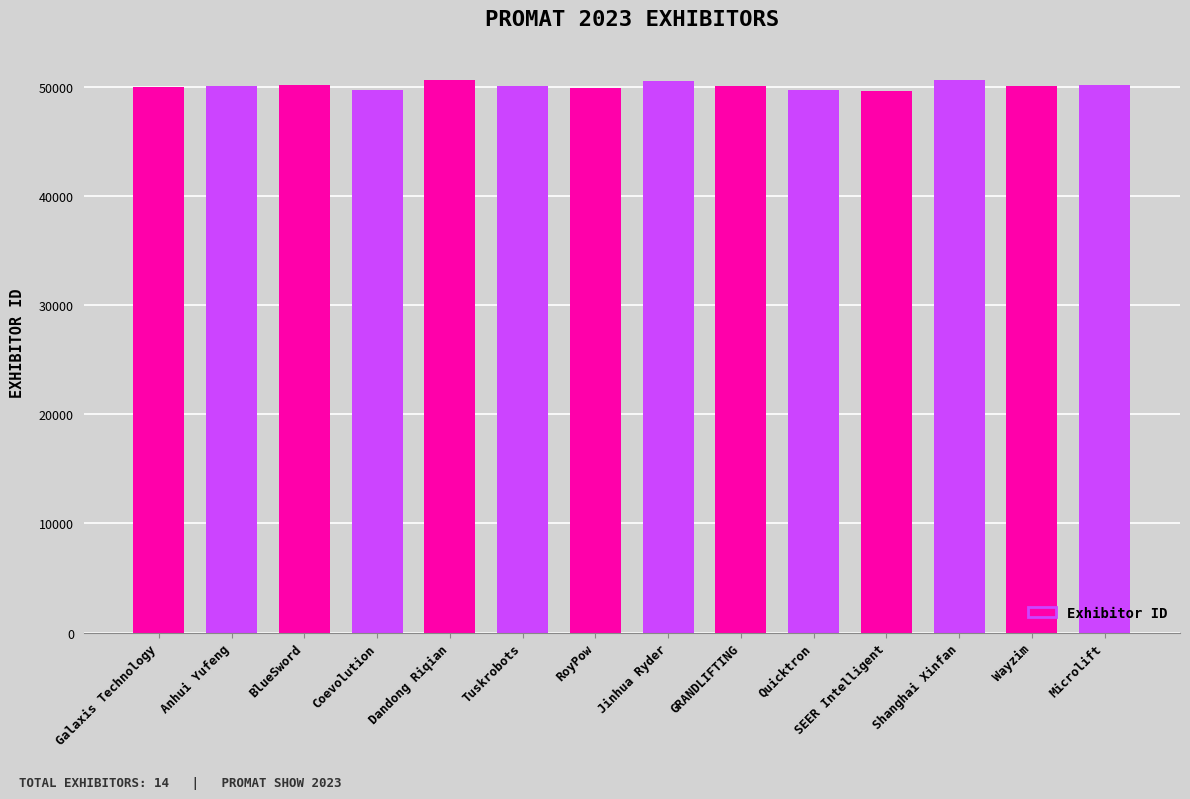

What is the difference between the values at SEER Intelligent and Microlift?

528